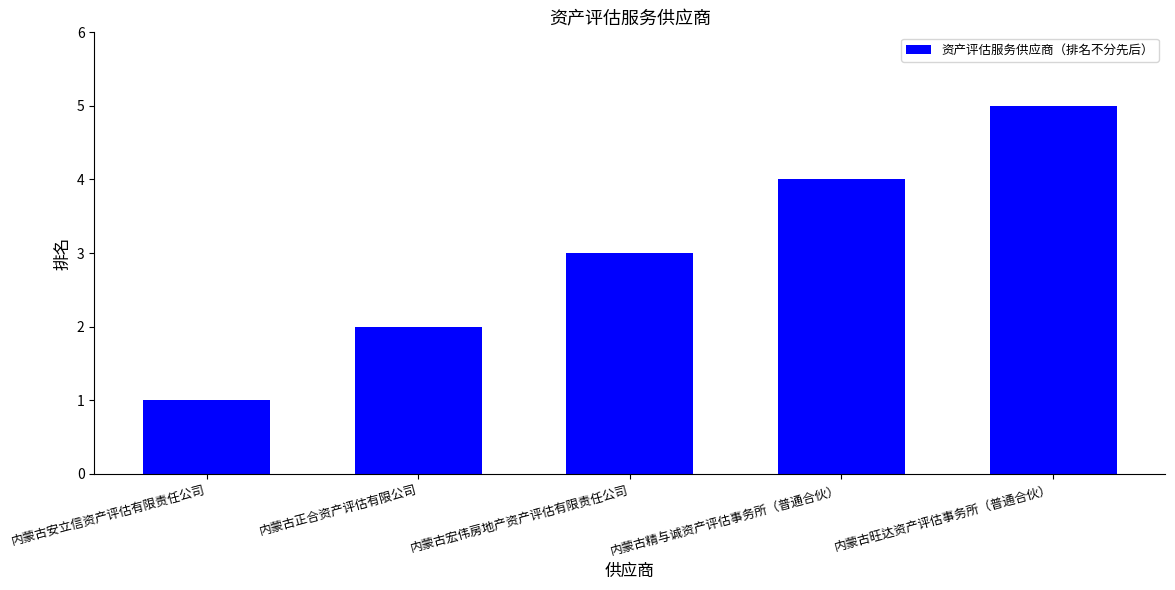

Does the chart contain any negative values?

No